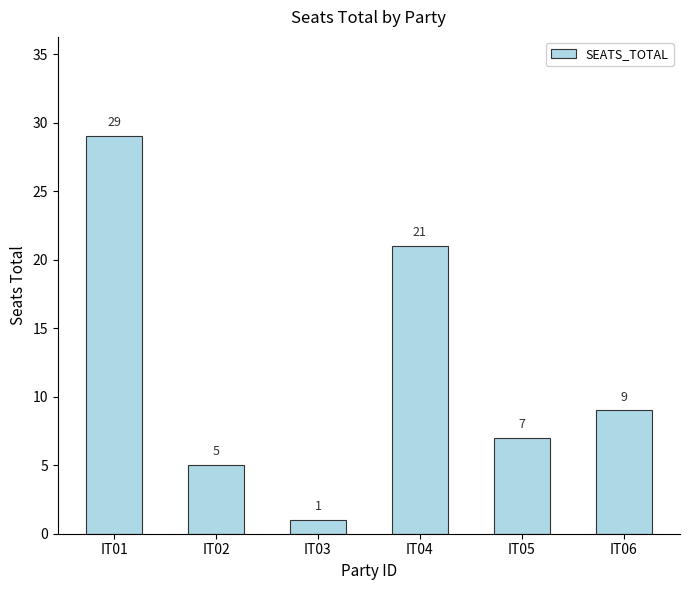

What value does the data have at IT06, to the nearest 5?

10